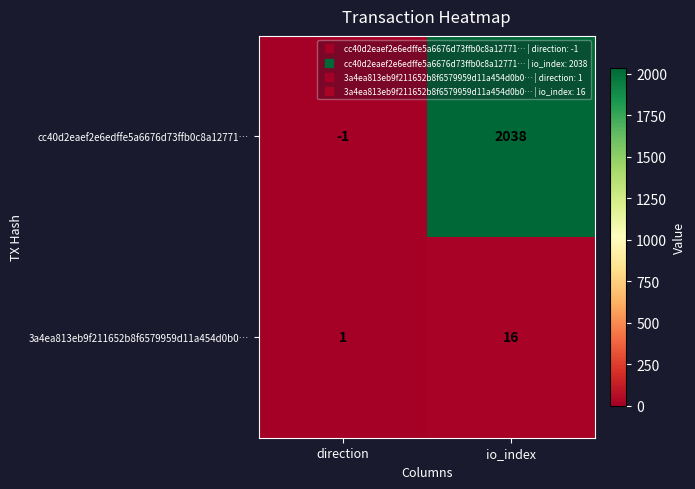

At direction, list the series in order from largest to smallest.

3a4ea813eb9f211652b8f6579959d11a454d0b0…, cc40d2eaef2e6edffe5a6676d73ffb0c8a12771…